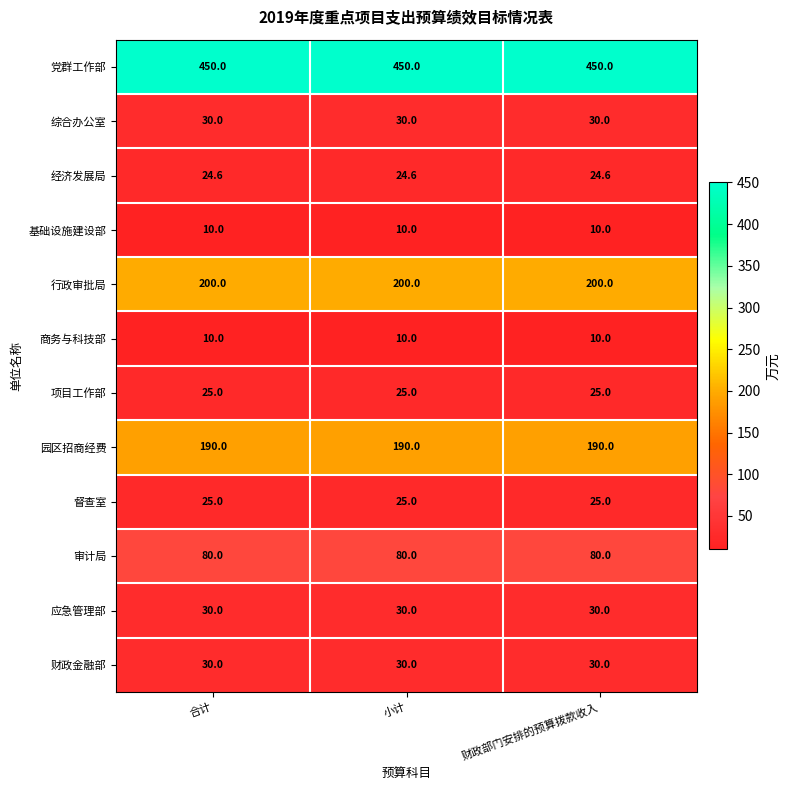

What value does the 商务与科技部 series have at 合计?

10.0